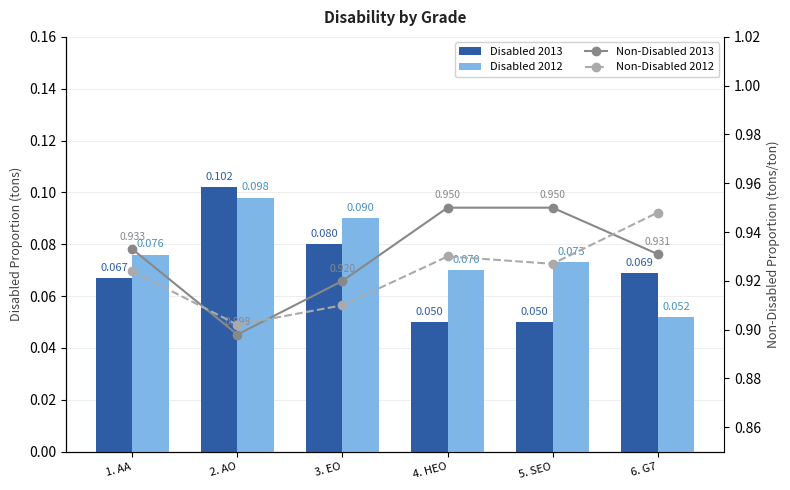

Does the chart contain any negative values?

No